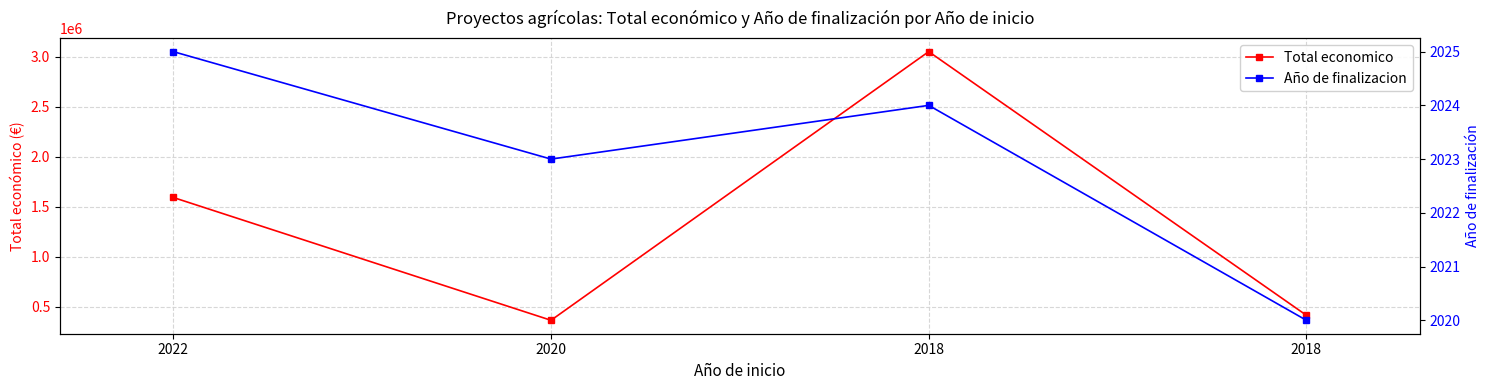

How many values in the Total economico series are below 1592249?

2